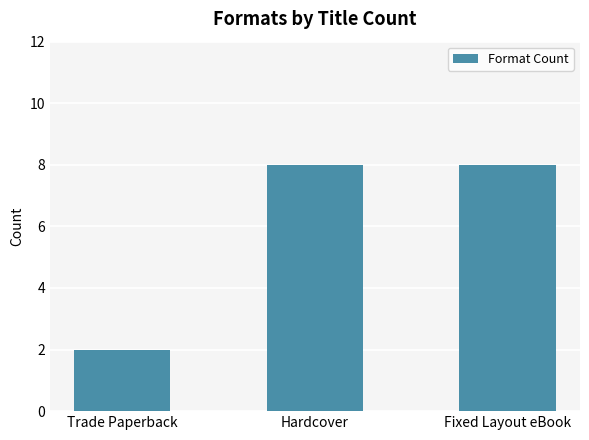

Which has a higher value, Trade Paperback or Hardcover?

Hardcover